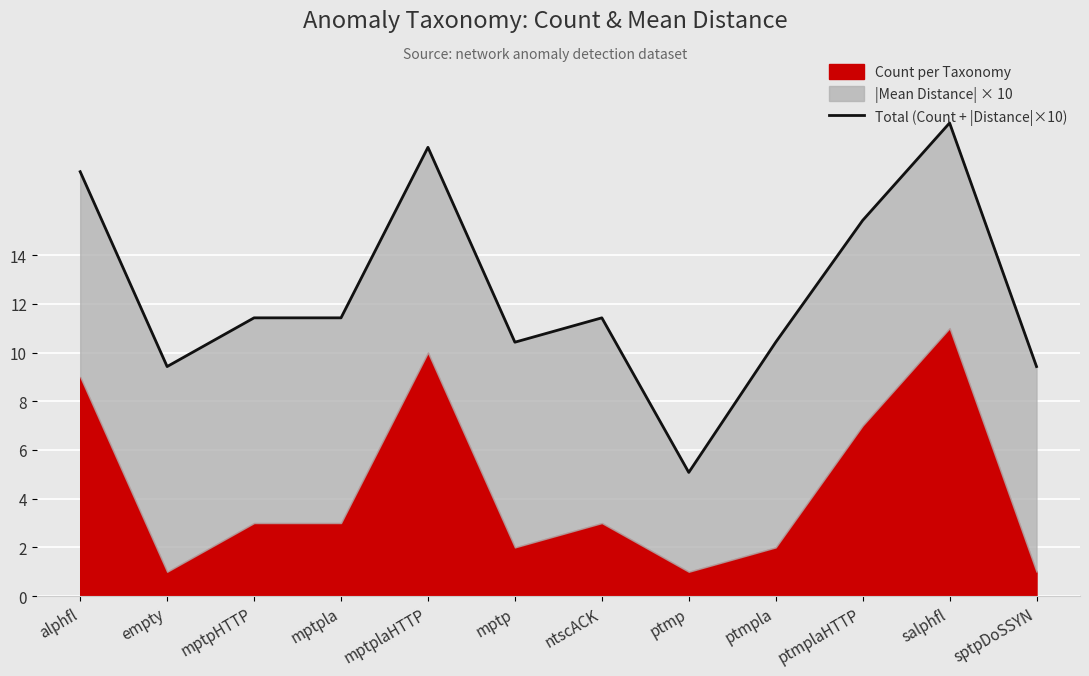

Which label corresponds to the largest value in the chart?

salphfl